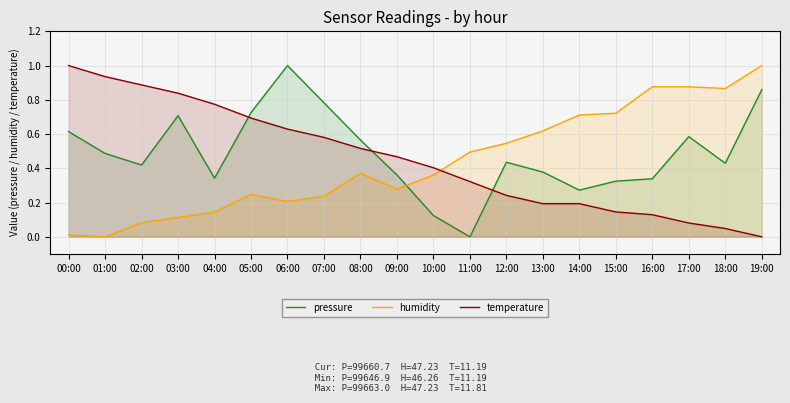

Which has a higher value, 03:00 or 04:00?

03:00